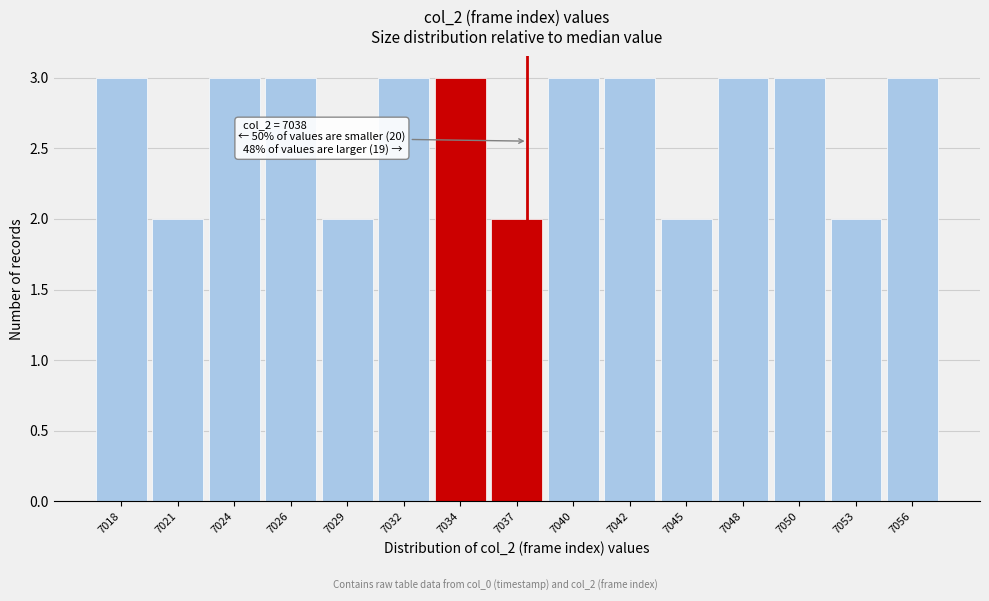

Reading left to right, transcribe all the data shown in this chart.

3	2	3	3	2	3	3	2	3	3	2	3	3	2	3